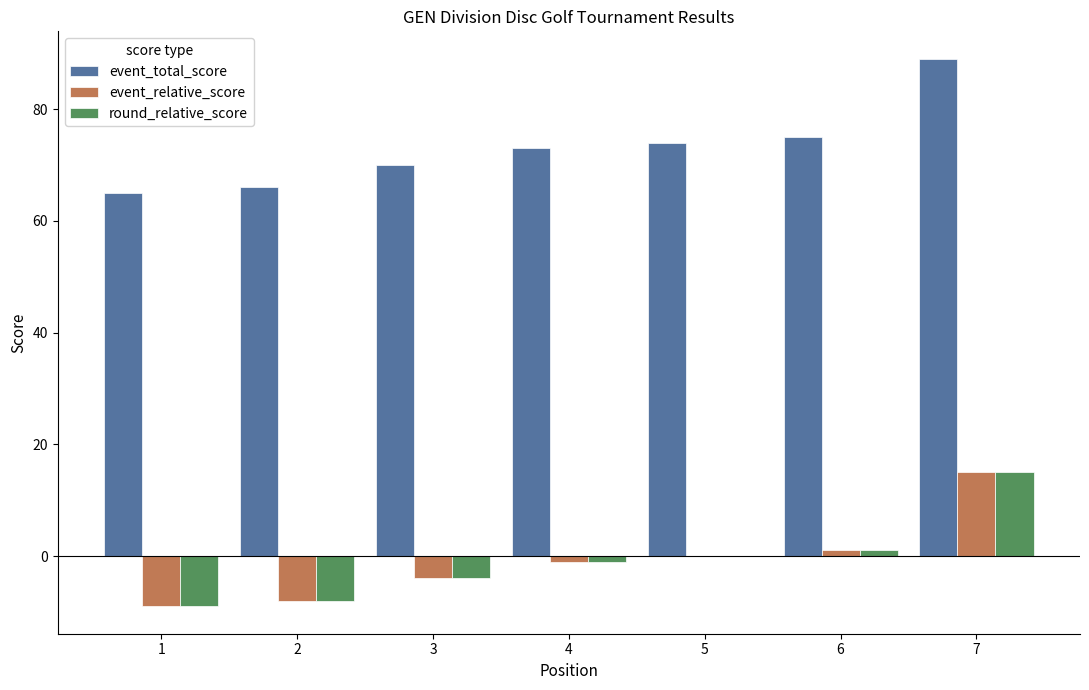

What is the average value of the event_total_score series?

73